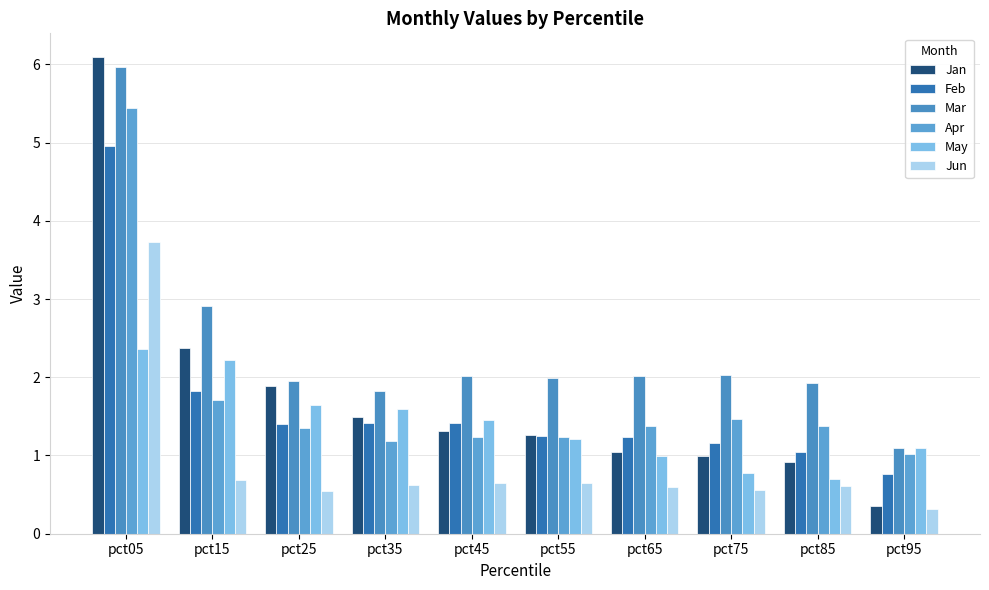

Are the bars grouped side by side (vs. stacked)?

Yes